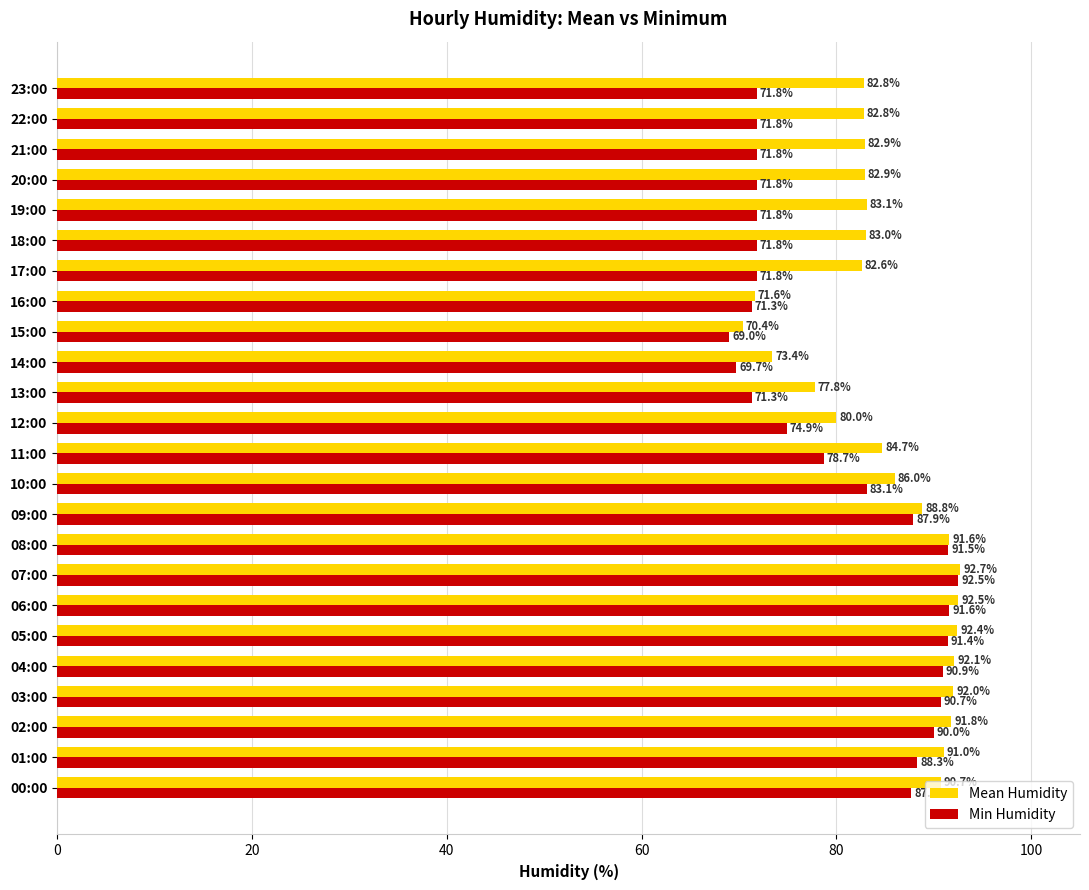

What is the total value across all series at 23:00?

154.6